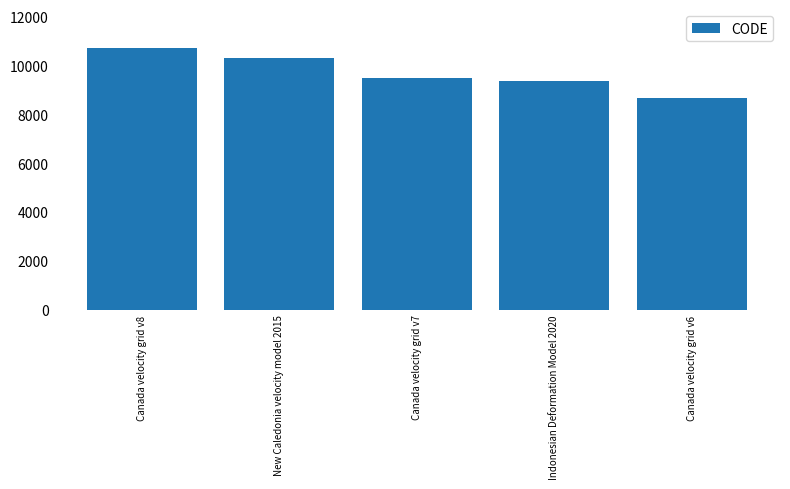

The chart shows a value of 15561 at Canada velocity grid v7. True or false?

False